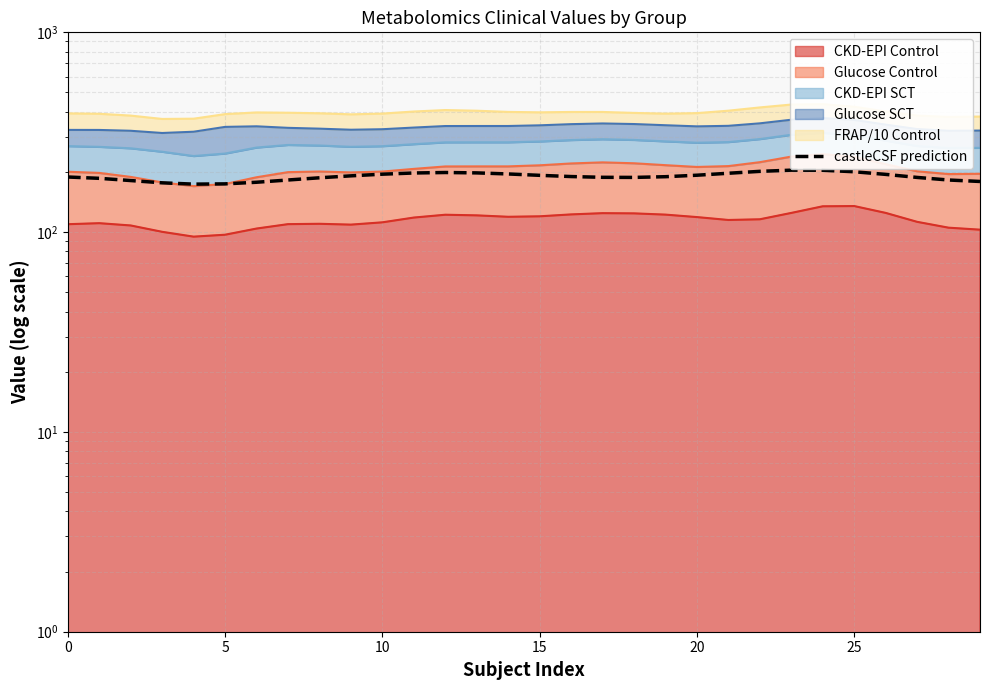

What value does the data have at 20?

192.7